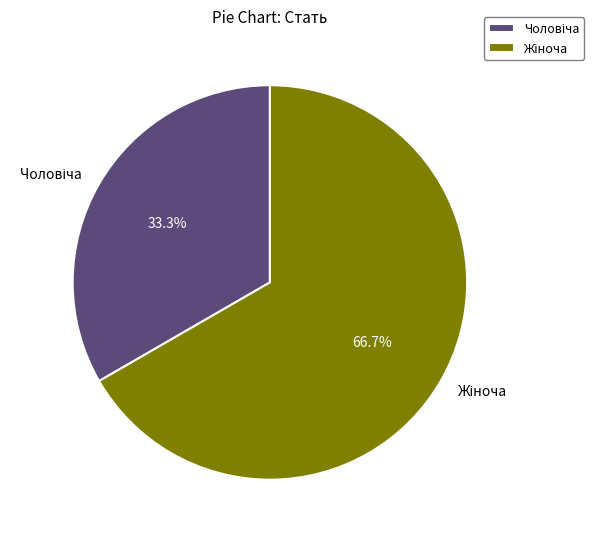

Does any single category account for the majority?

Yes